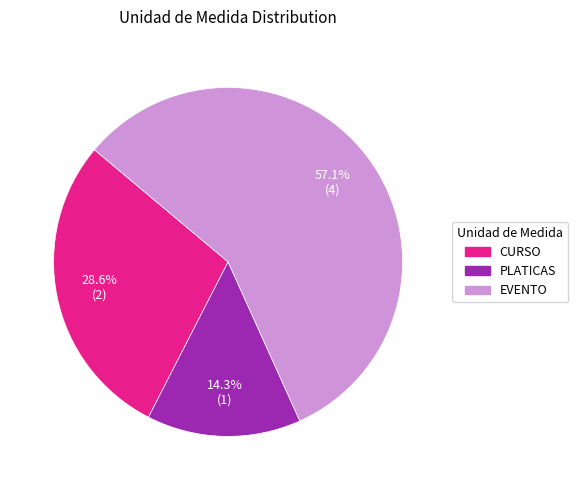

To the nearest percent, what percentage of the pie is PLATICAS?

14%